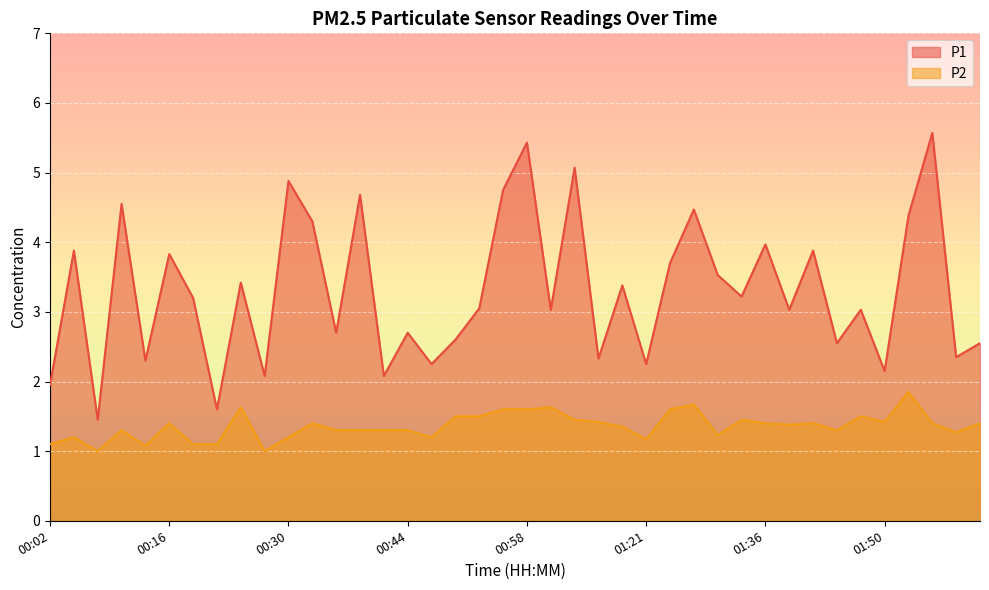

What is the label of the 14th point from the left?

00:38